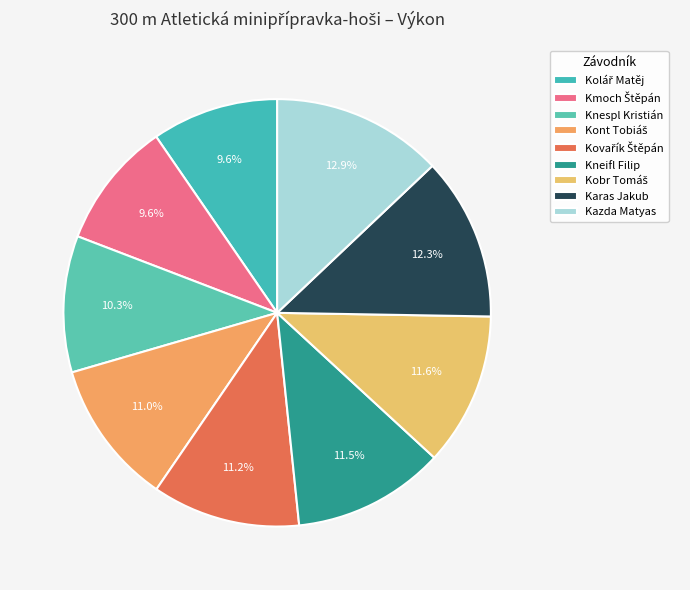

What percentage is NOT represented by Kazda Matyas?

87.1%